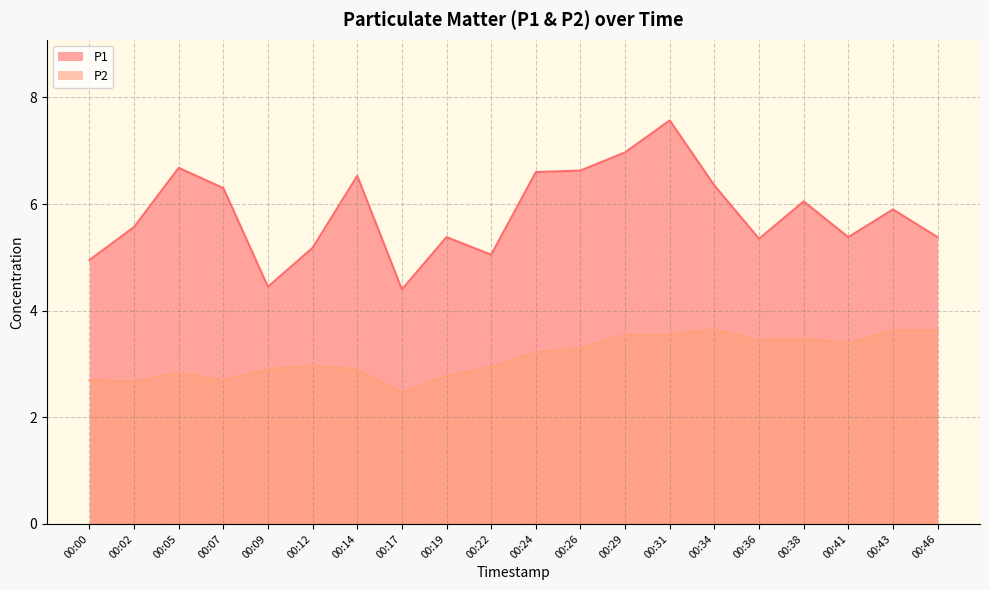

Count the number of categories in the chart.

20